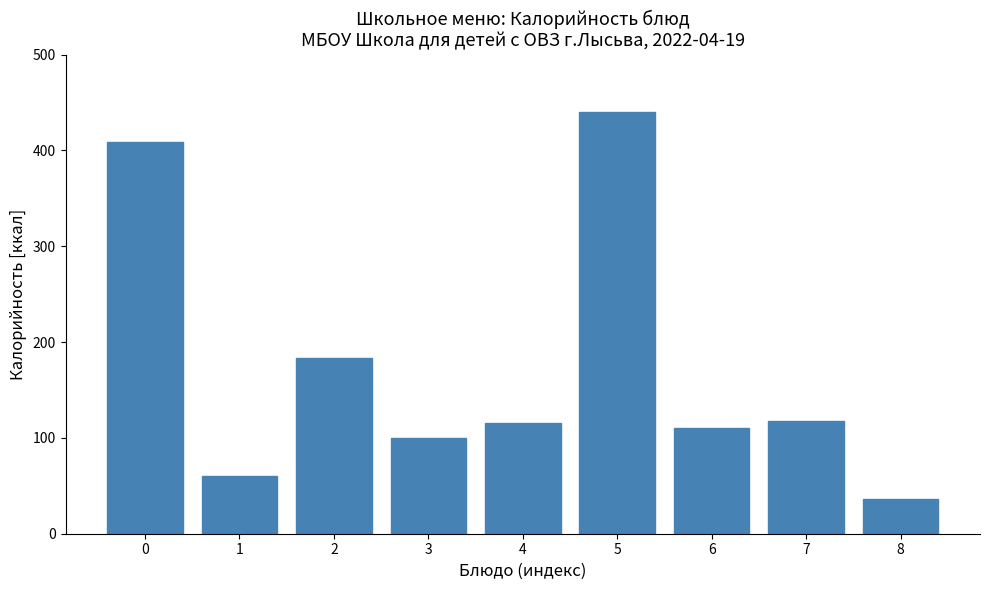

Reading right to left, extract all data points from this chart.

8=36	7=118	6=110	5=440	4=116	3=100	2=183	1=60	0=409